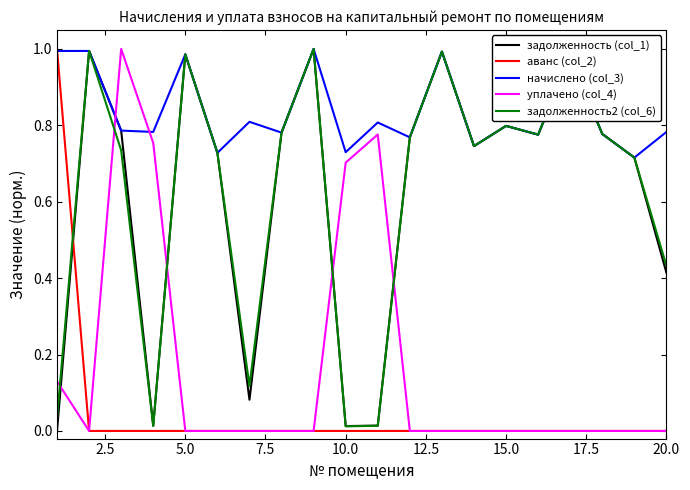

True or false: задолженность2 (col_6) and задолженность (col_1) cross at least once.

True